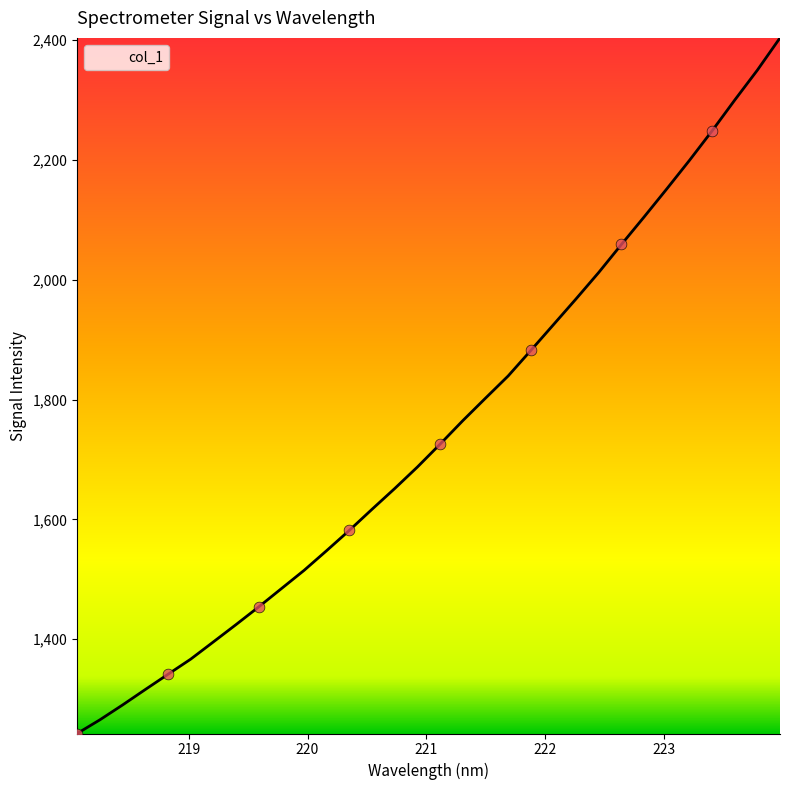

What is the difference between the maximum and minimum values?

1161.1